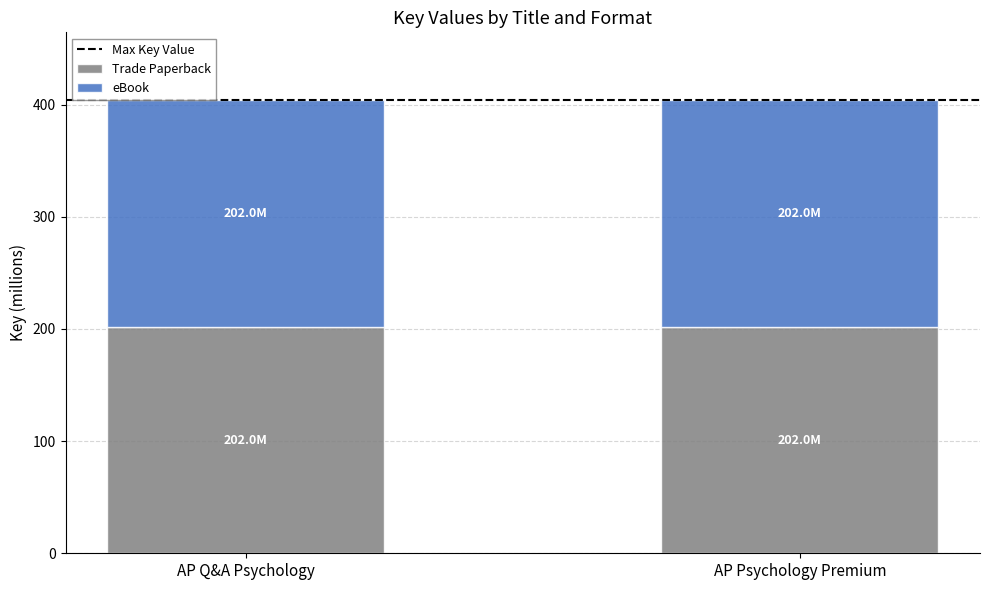

Reading left to right, list the values for the Trade Paperback series.

202.0	202.0